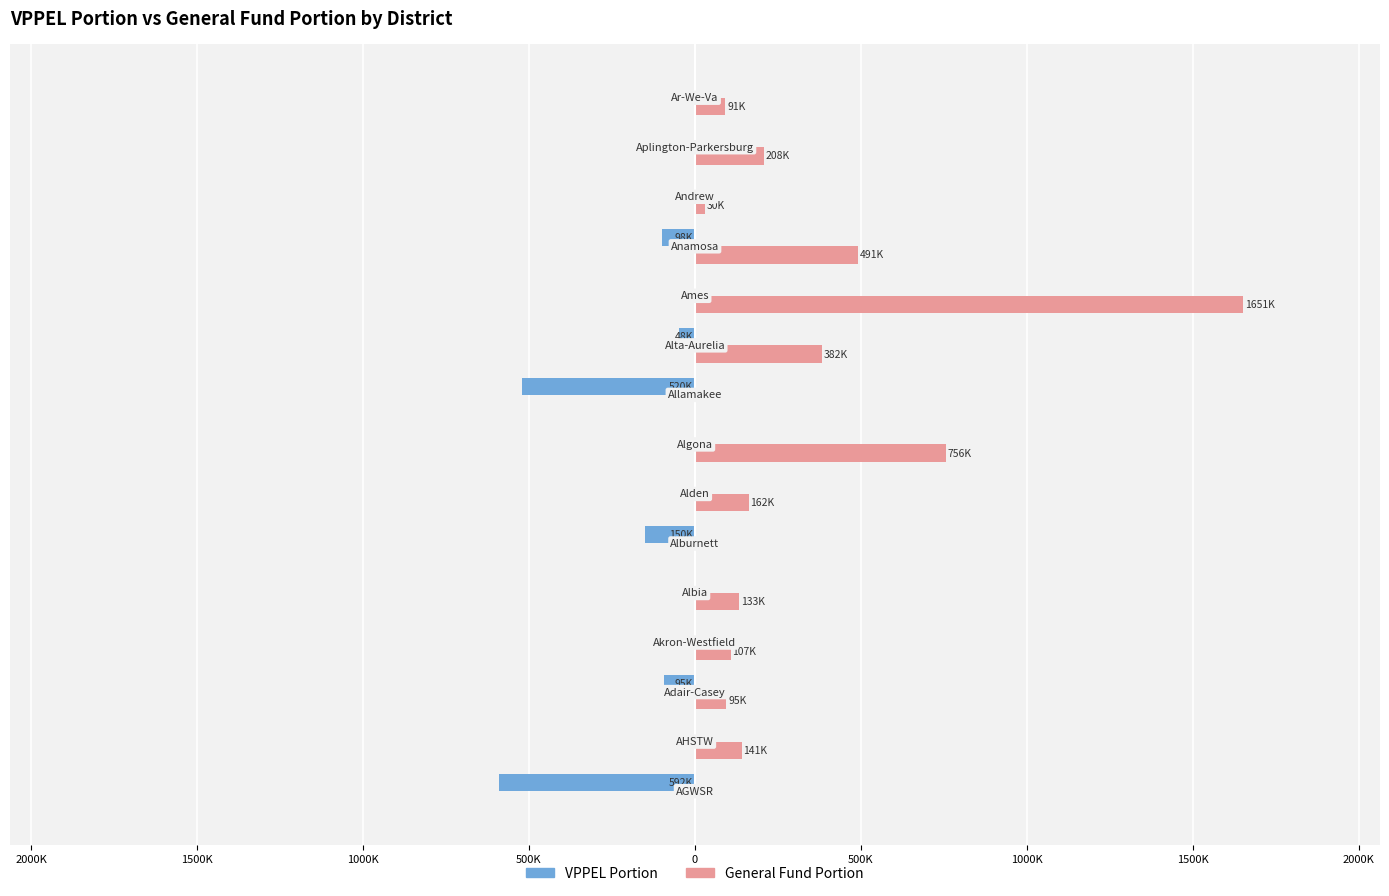

List the series in order of their overall mean, highest first.

General Fund Portion, VPPEL Portion